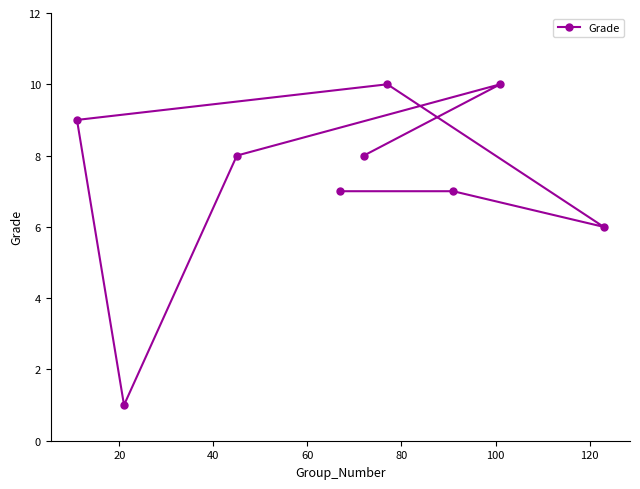

What is the difference between the maximum and minimum values?

9